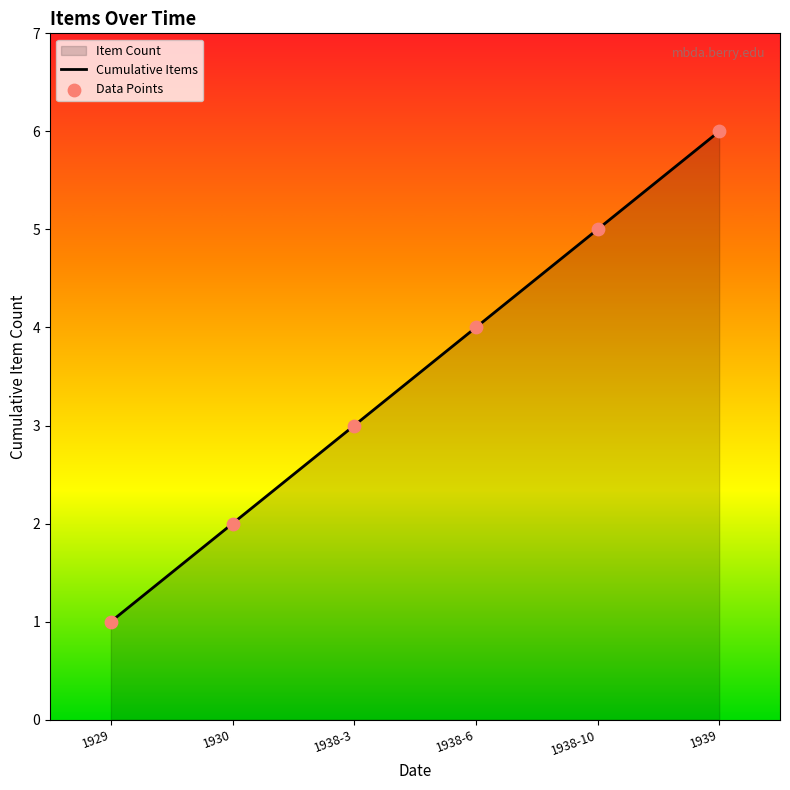

Which series reaches the maximum Y coordinate?

Cumulative Items